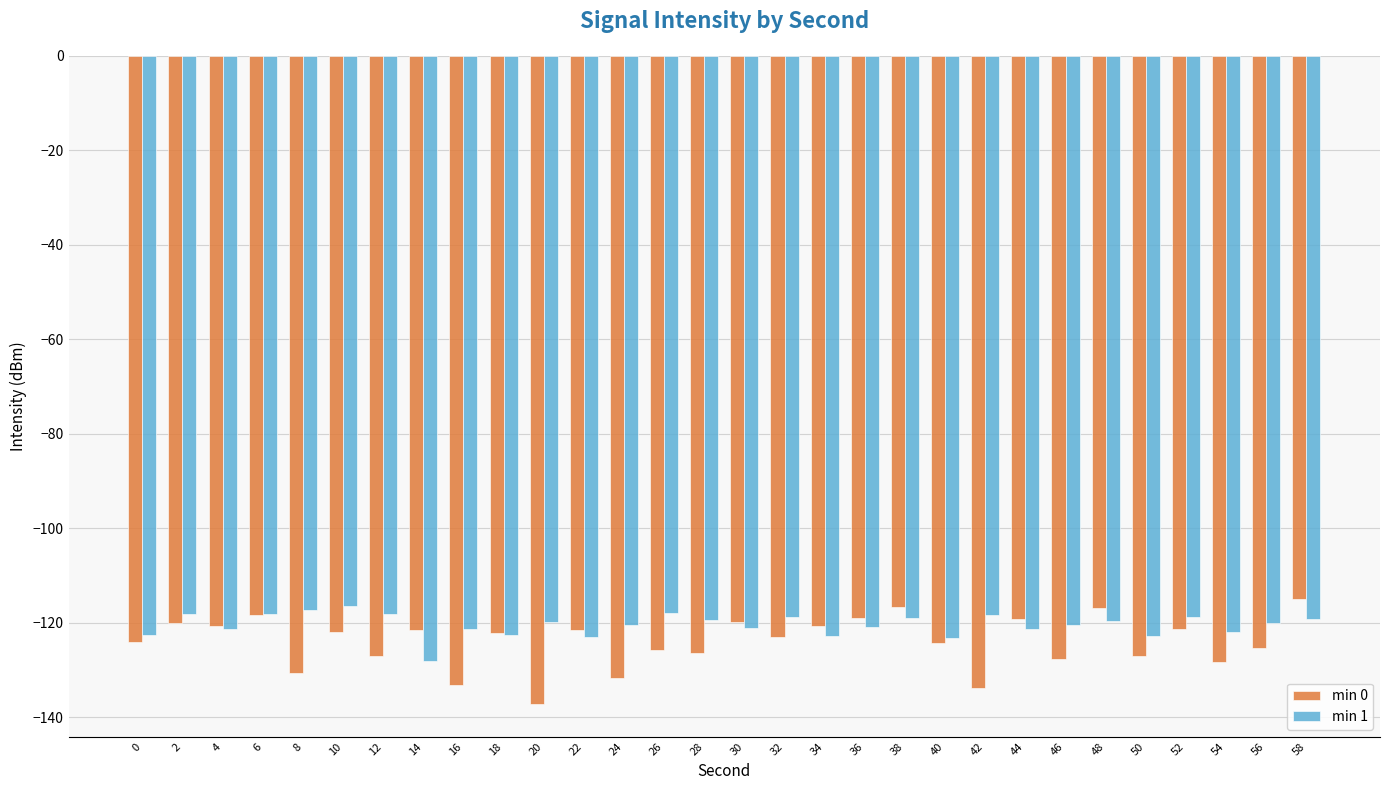

What is the difference between the min 1 values at 10 and 36?

4.5